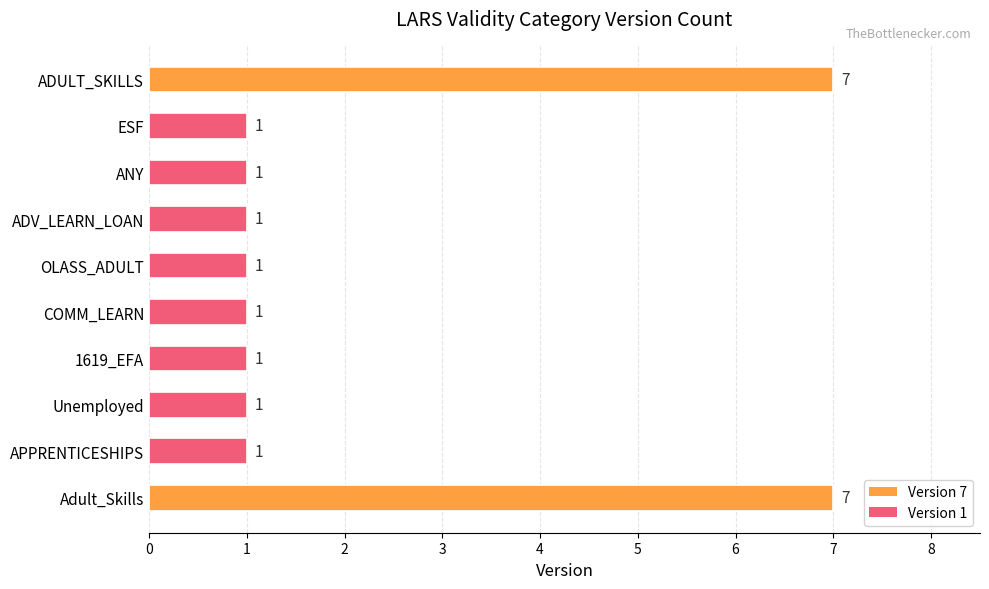

Does the chart contain any negative values?

No